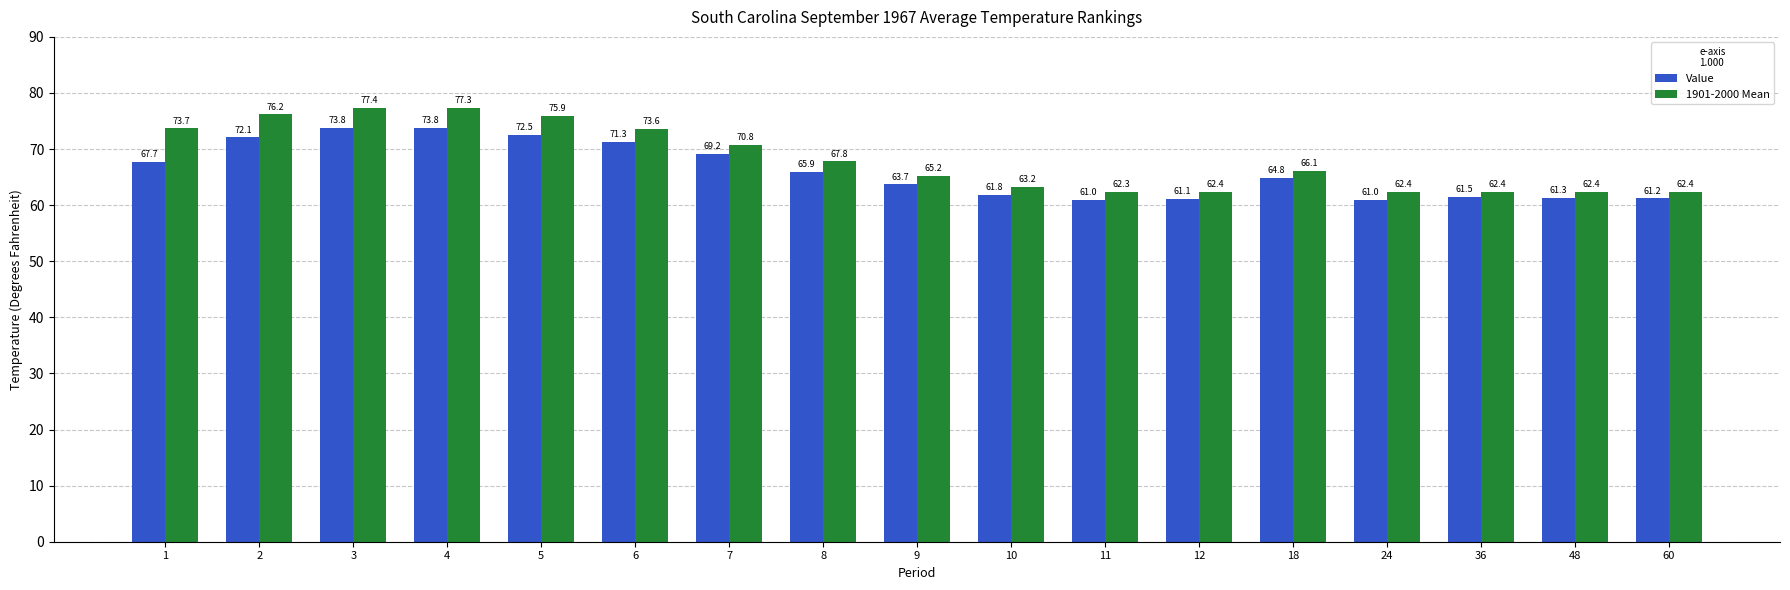

At 10, list the series in order from largest to smallest.

1901-2000 Mean, Value